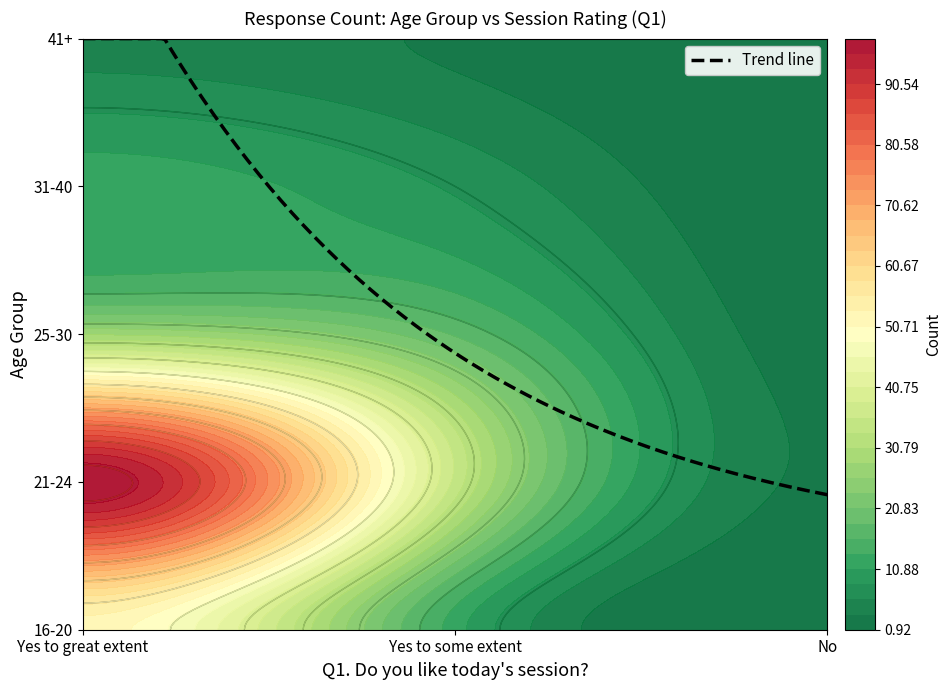

What is the sum of all 21-24 values?

136